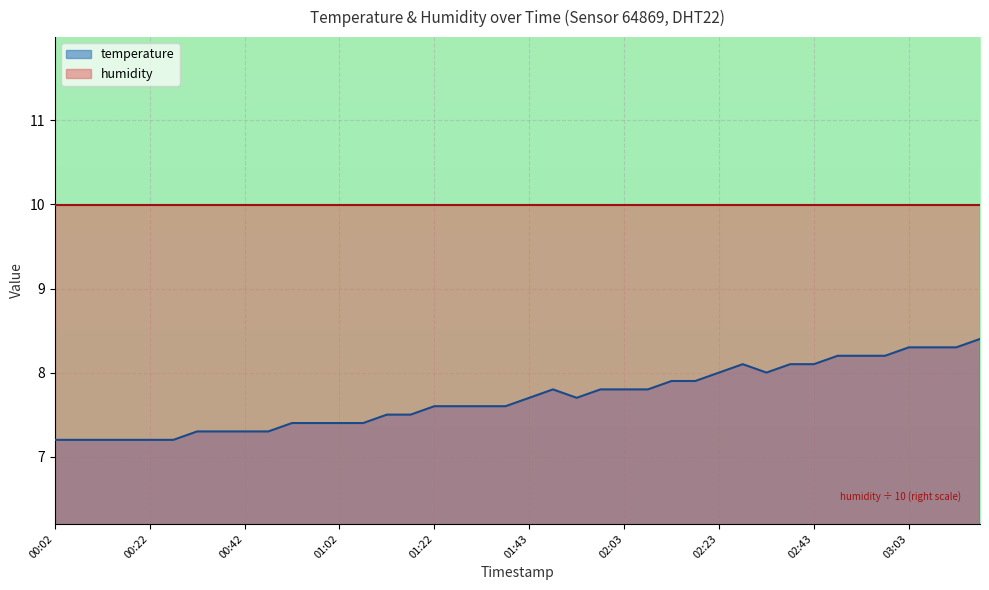

What is the difference between the maximum and minimum values?

1.2